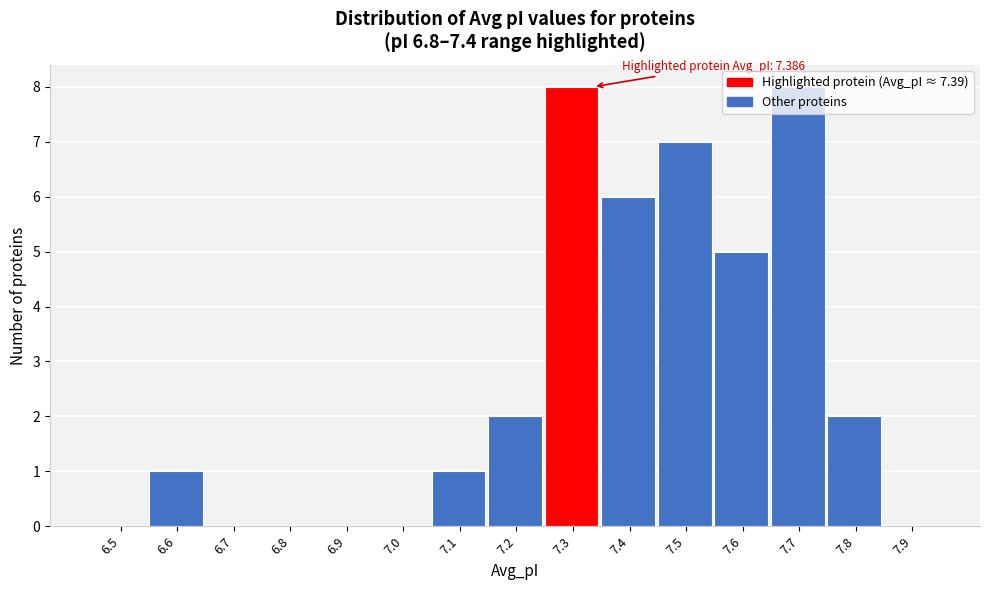

Is it true that the value at 7.8 is 0?

False